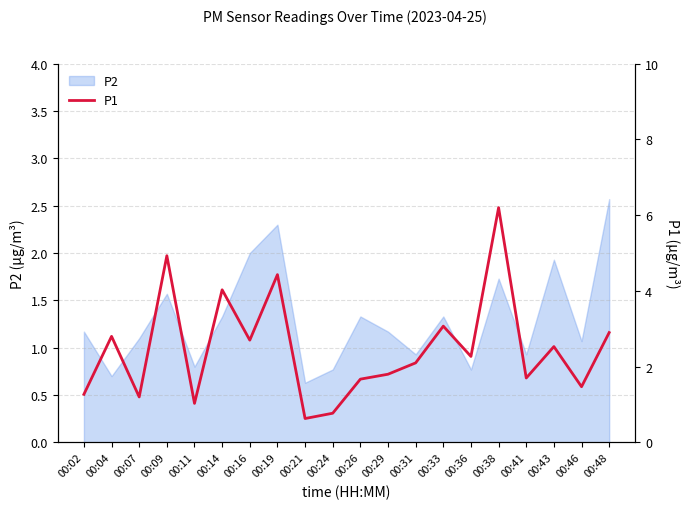

True or false: P2 has a value of 1.0 at 00:38.

False